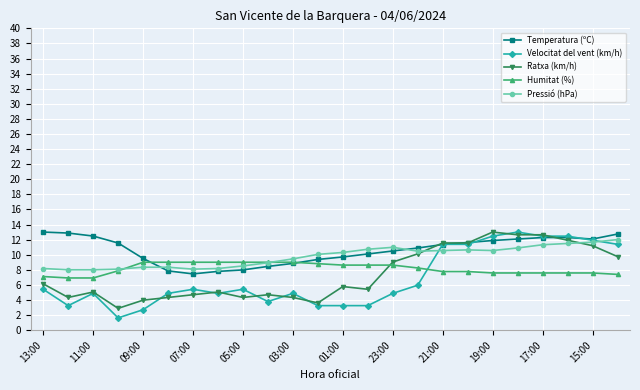

What is the minimum value for Temperatura (ºC)?

7.5